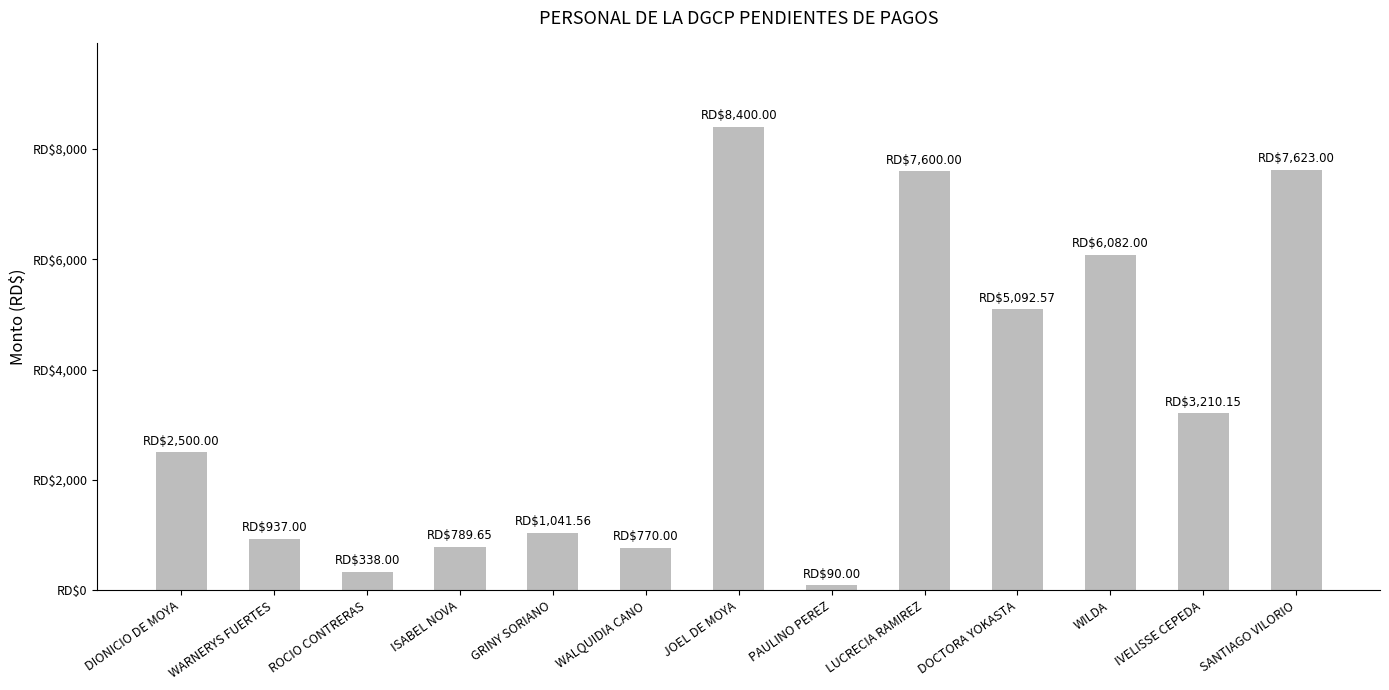

Rank the categories by value from lowest to highest.

PAULINO PEREZ, ROCIO CONTRERAS, WALQUIDIA CANO, ISABEL NOVA, WARNERYS FUERTES, GRINY SORIANO, DIONICIO DE MOYA, IVELISSE CEPEDA, DOCTORA YOKASTA, WILDA, LUCRECIA RAMIREZ, SANTIAGO VILORIO, JOEL DE MOYA